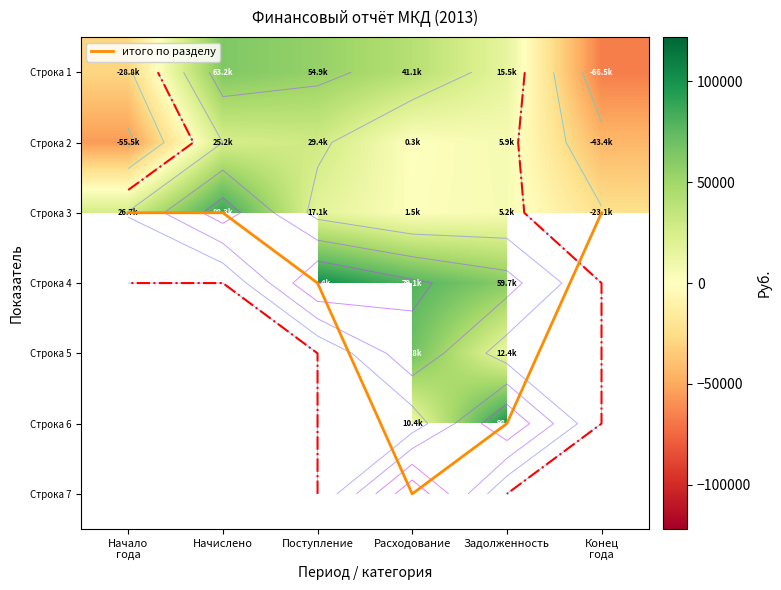

Rank the series at Начислено from highest to lowest value.

Строка 3, Строка 1, итого по разделу, Строка 4, Строка 5, Строка 6, Строка 7, Строка 2